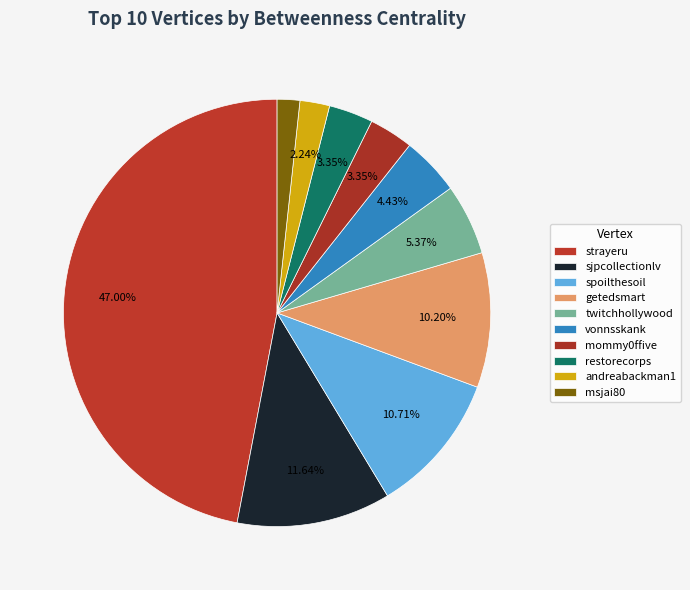

What percentage do msjai80 and mommy0ffive together represent?

5.1%